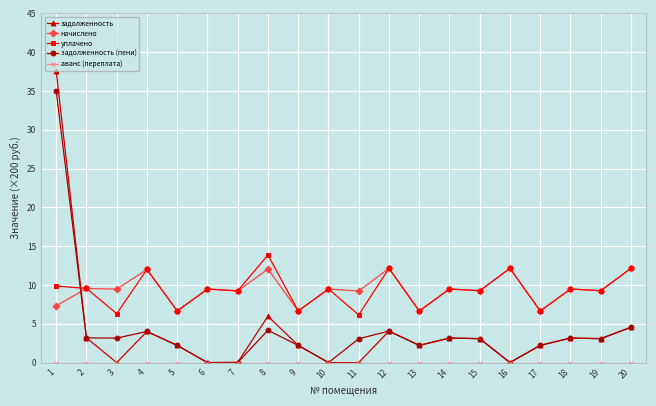

The value of задолженность at 10 is 16.0. True or false?

False